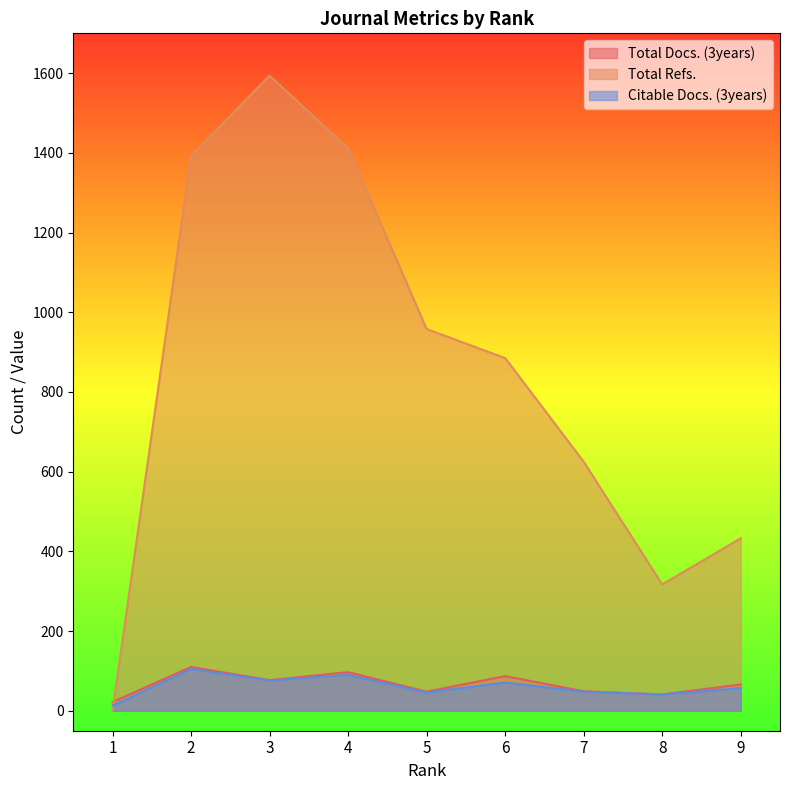

What is the minimum value for Total Docs. (3years)?

22